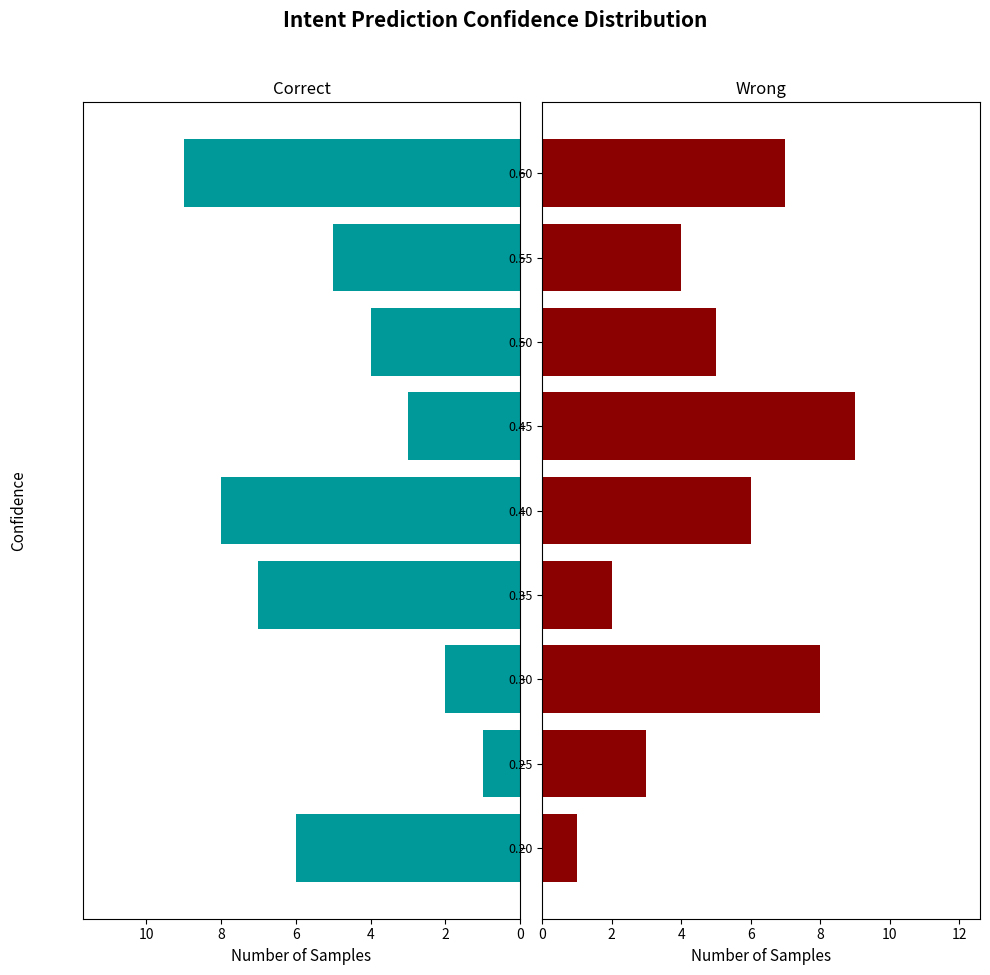

Are the bars grouped side by side (vs. stacked)?

Yes